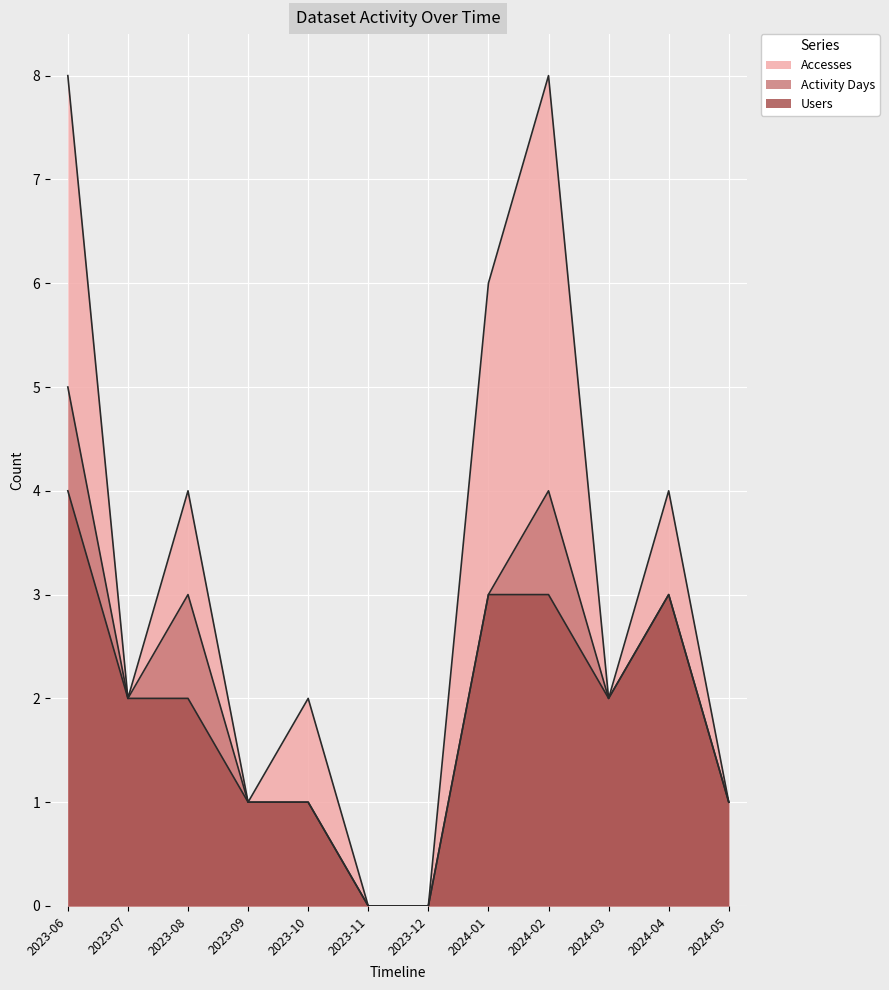

The value of Users at 2024-01 is 3. True or false?

True